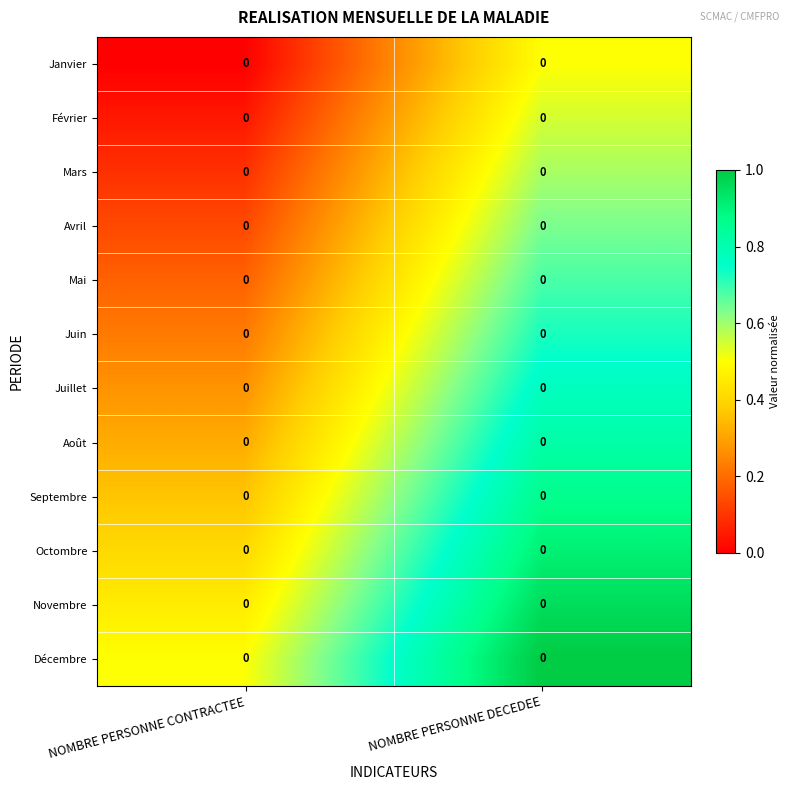

At how many categories does at least one series exceed 0?

2